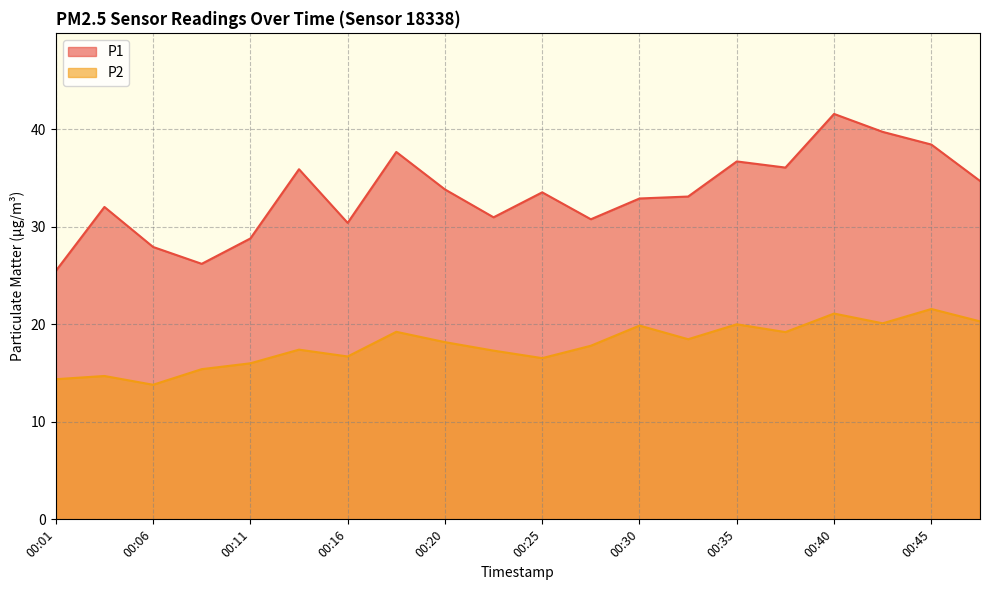

How many values in the P2 series exceed 18?

10